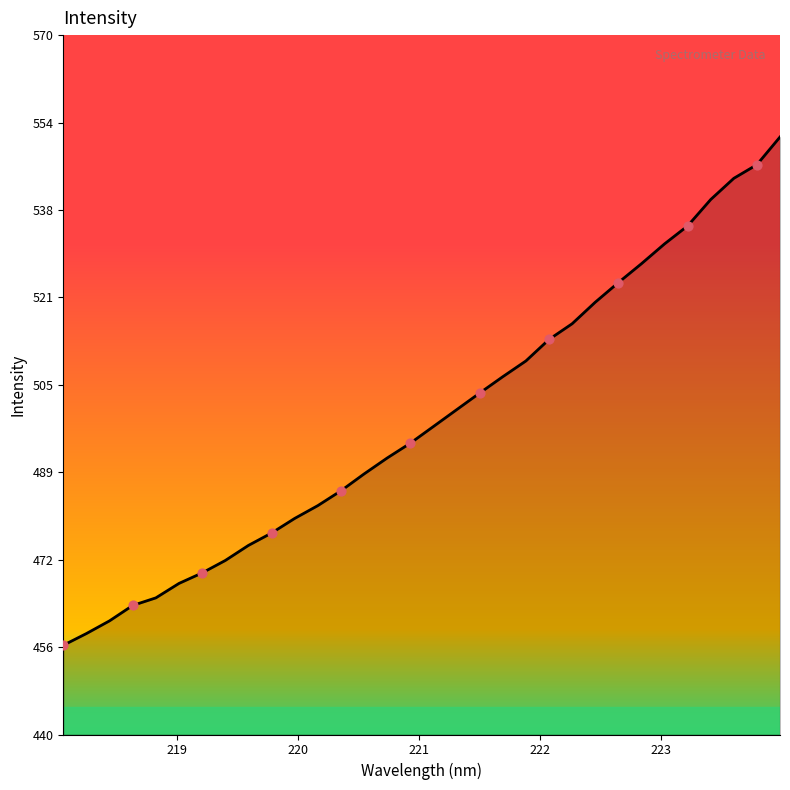

What is the smallest value displayed?

456.6